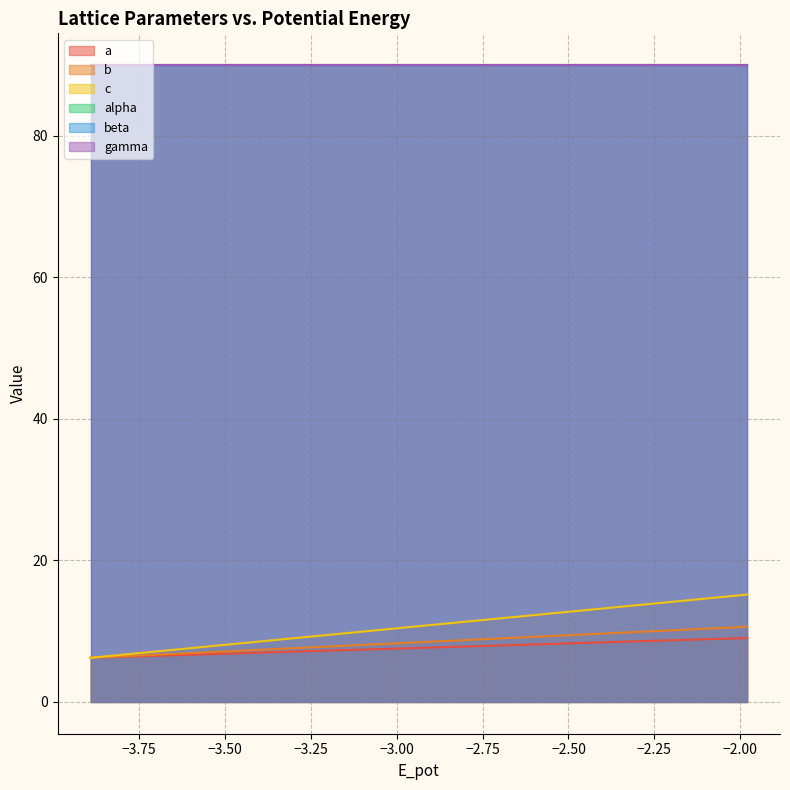

What is the maximum value for c?

15.2